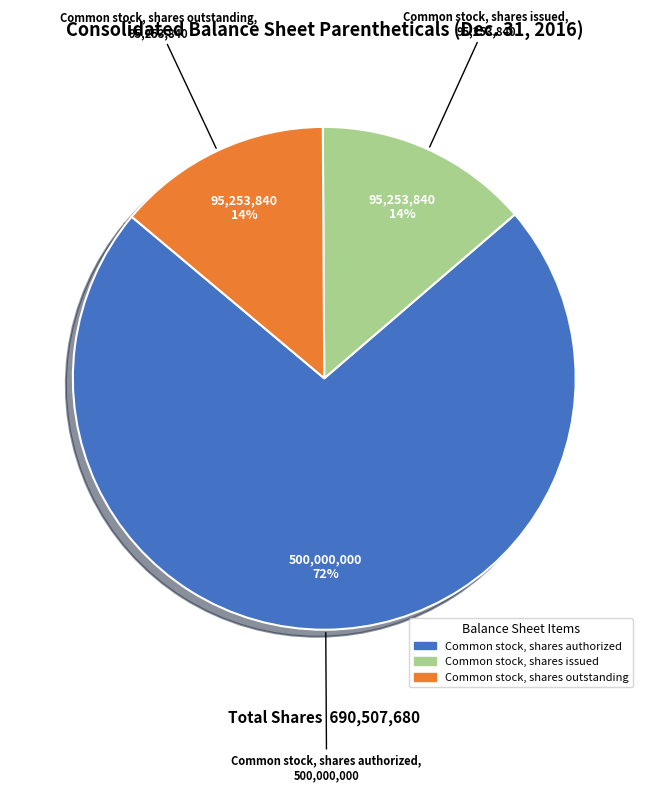

To the nearest percent, what is the average slice percentage?

33%